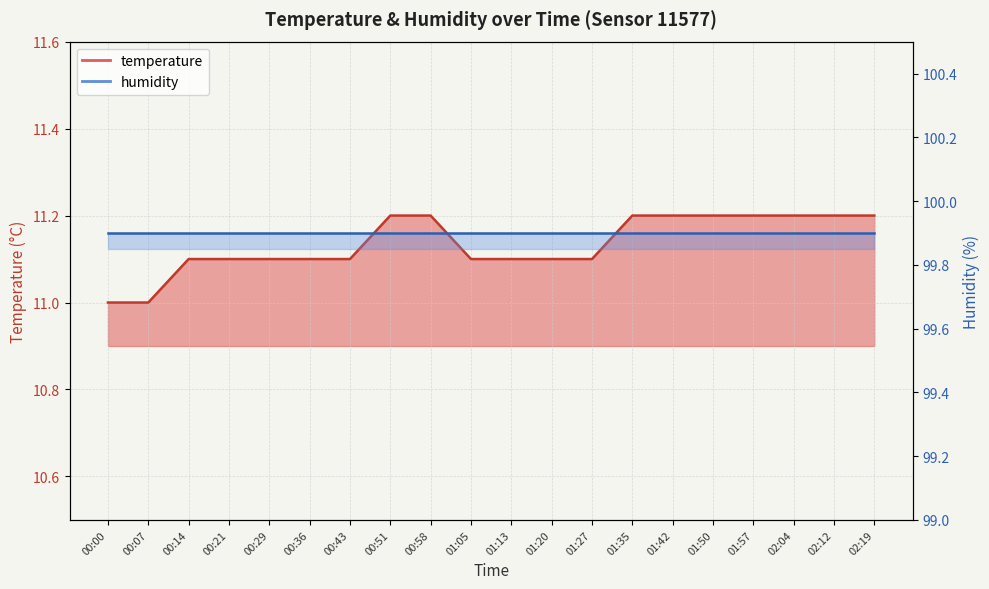

How many data points are above 11?

18